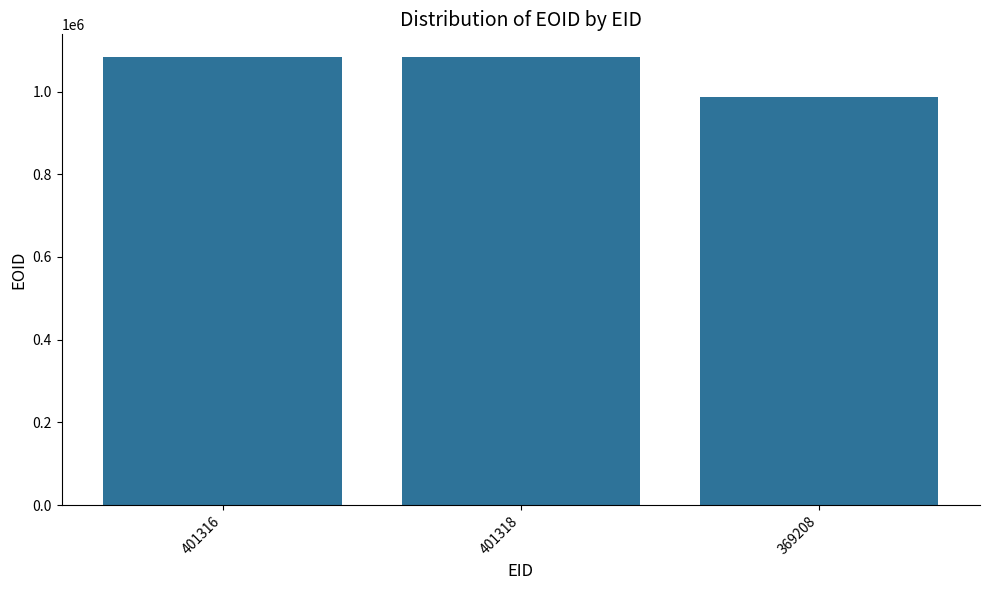

Which has a higher value, 401316 or 369208?

401316